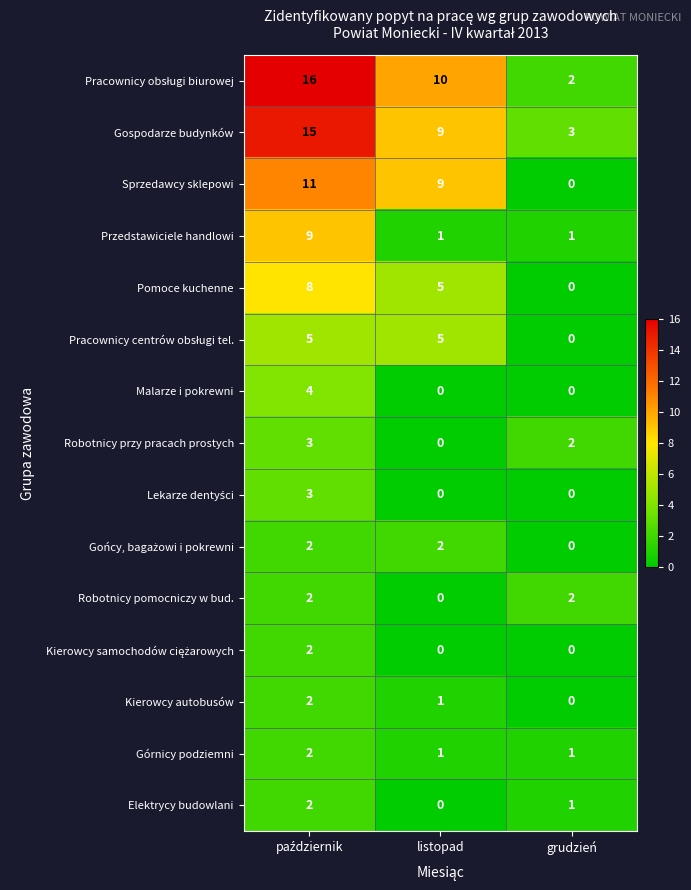

At which label is Robotnicy przy pracach prostych closest to 1?

listopad